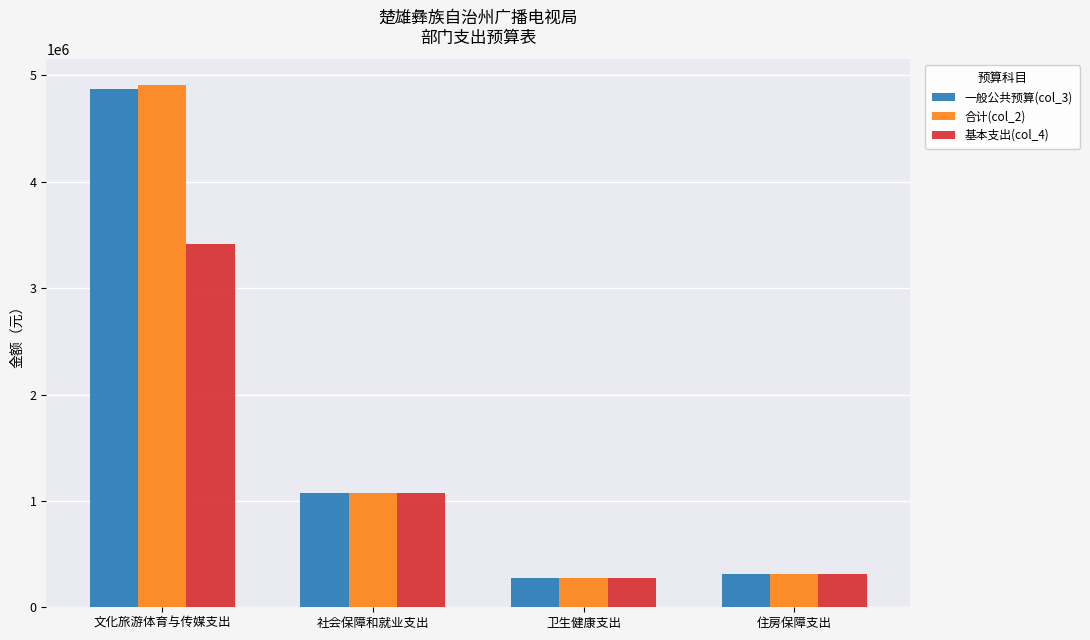

Reading left to right, what are all the values shown in this chart?

一般公共预算(col_3): 4876453.2	1076616.4	278841.1	313048.8
合计(col_2): 4906453.2	1076616.4	278841.1	313048.8
基本支出(col_4): 3411353.2	1070616.4	278841.1	313048.8